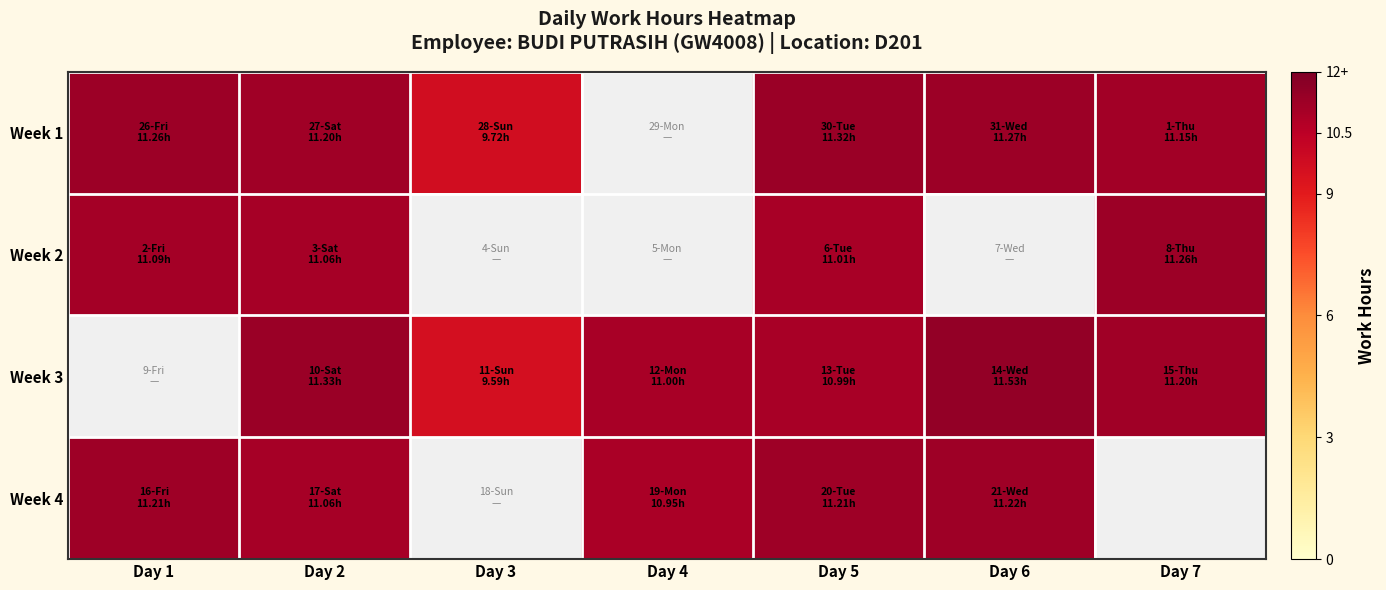

Rank the series at Day 2 from lowest to highest value.

Week 2, Week 4, Week 1, Week 3